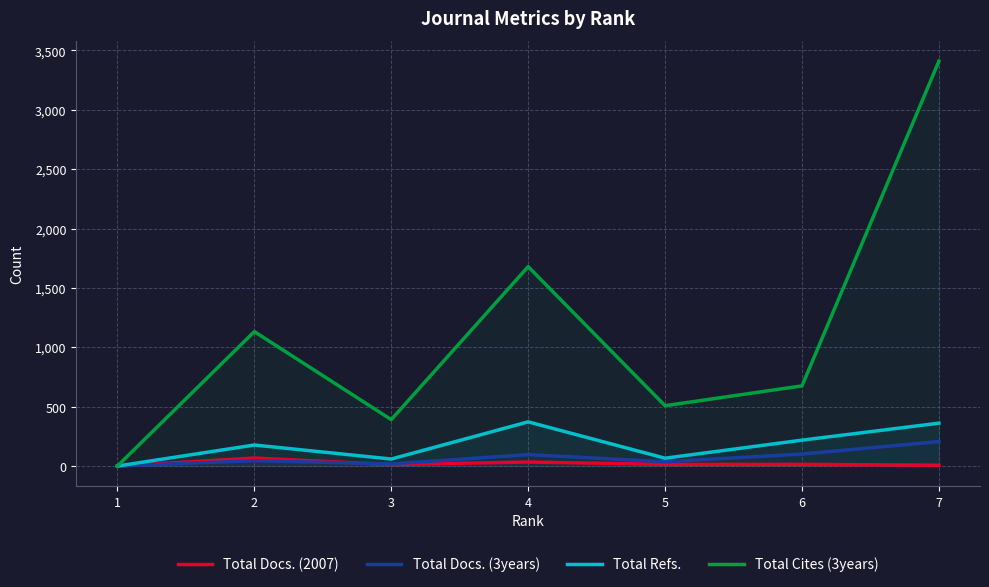

Where is the first local maximum for Total Cites (3years)?

2